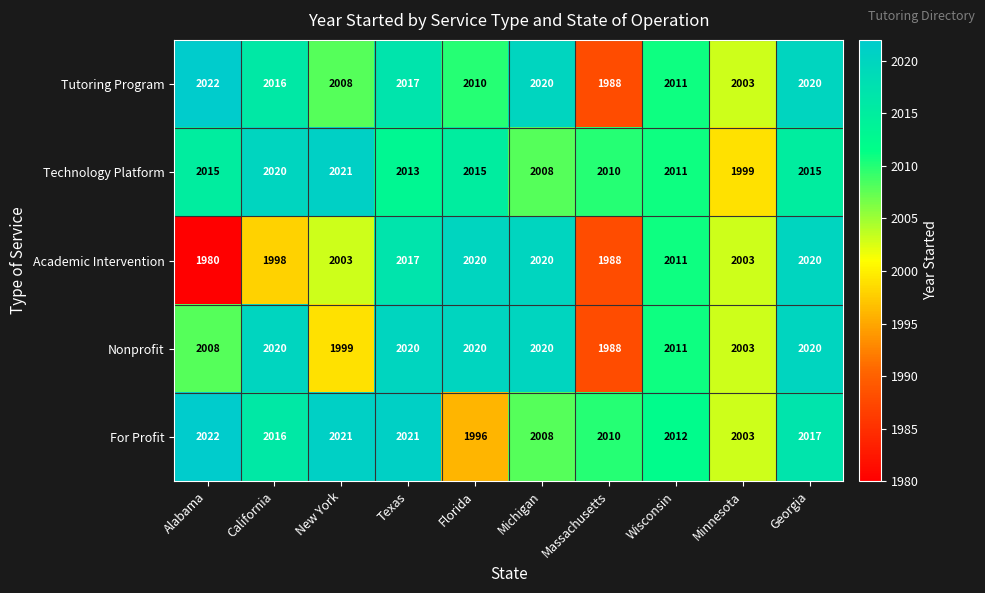

What is the greatest value displayed?

2022